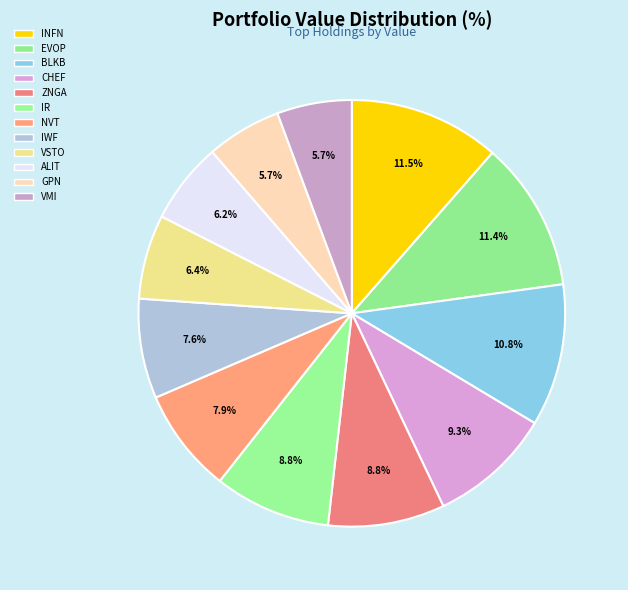

Count the number of slices in the pie.

12